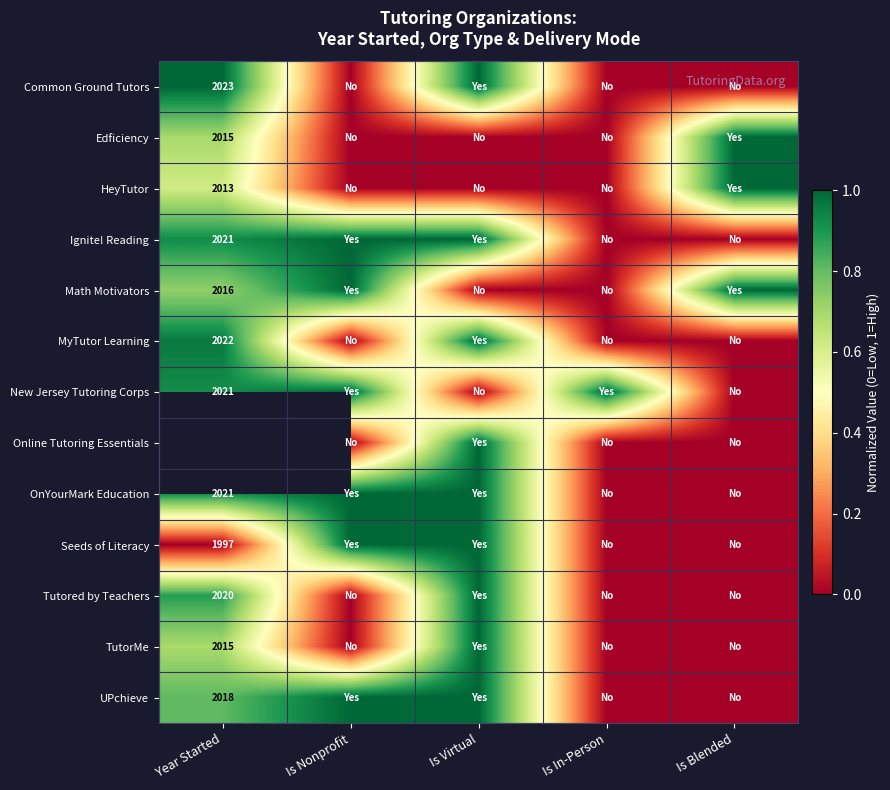

Which category has the highest value across all series?

Year Started